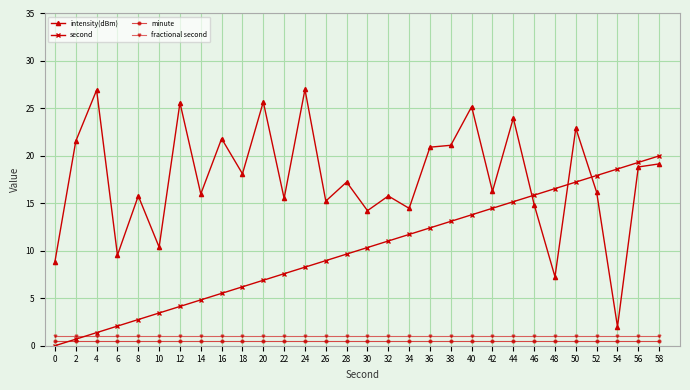

True or false: intensity(dBm) has a value of 22.5 at 28.

False